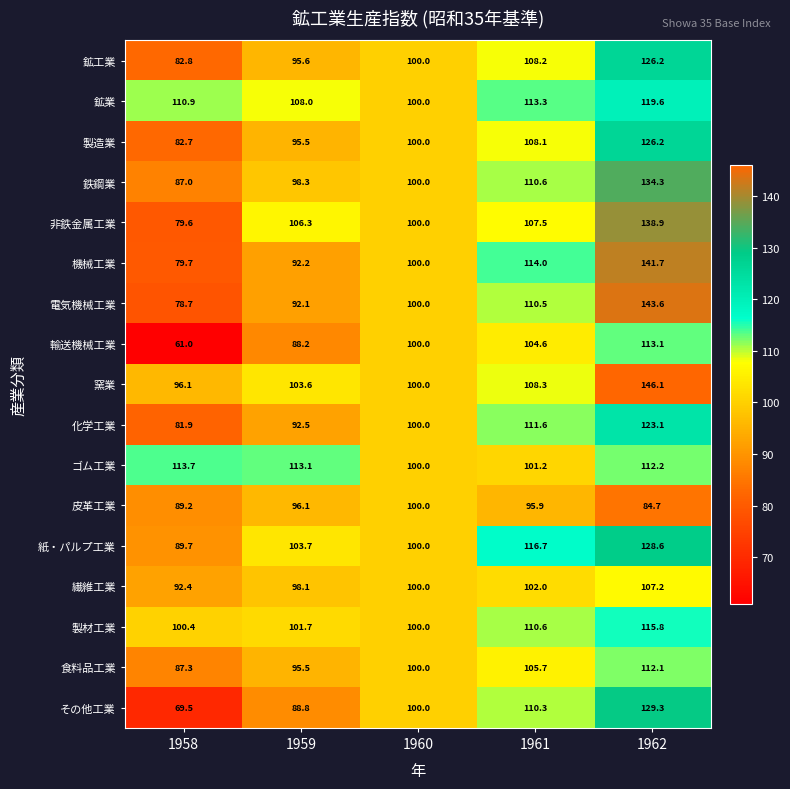

At which label does 電気機械工業 reach its minimum?

1958